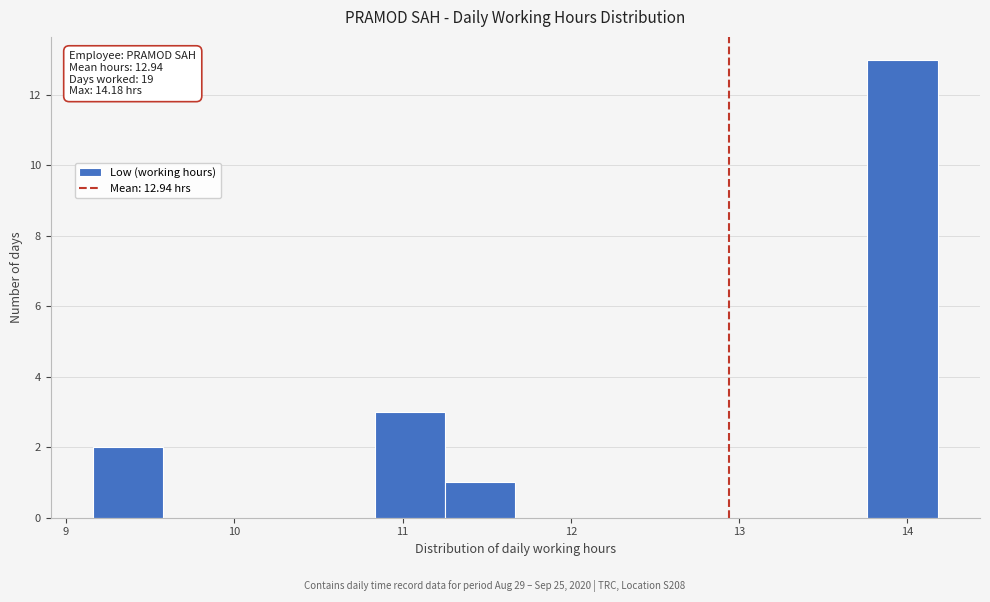

Over which range of the x-axis is the bar tallest?

13.8 to 14.2